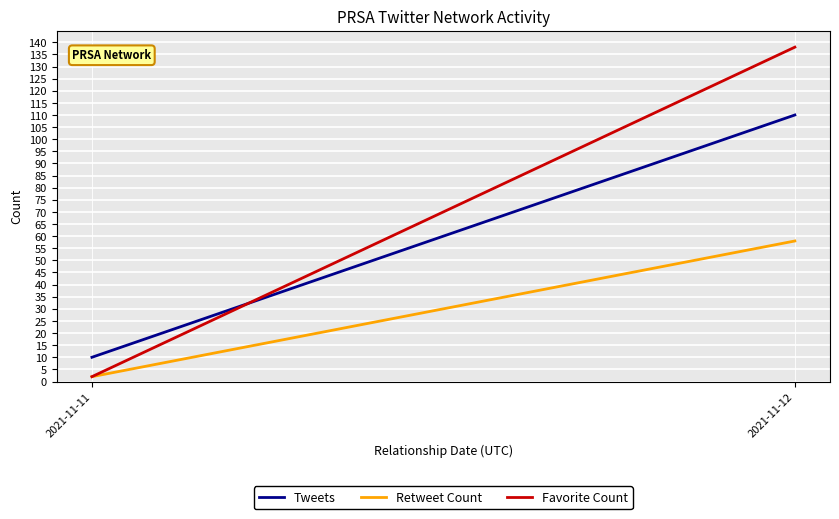

Rank the series by their average value, from highest to lowest.

Favorite Count, Tweets, Retweet Count